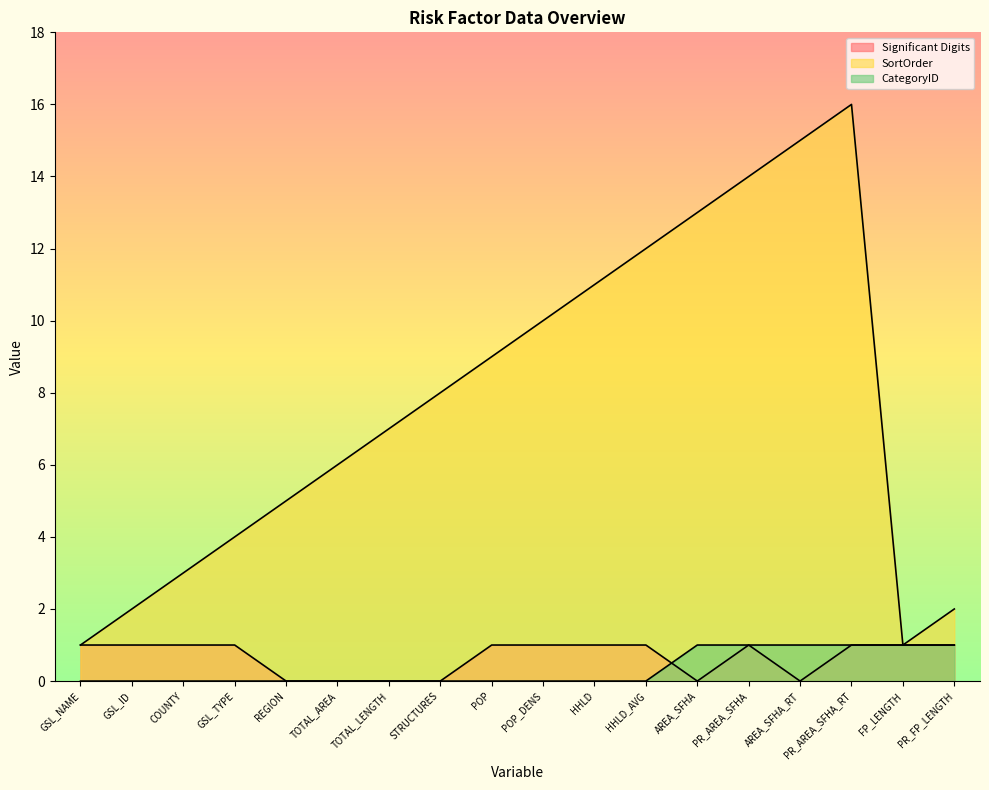

What is the difference between the maximum and minimum values in the SortOrder series?

15